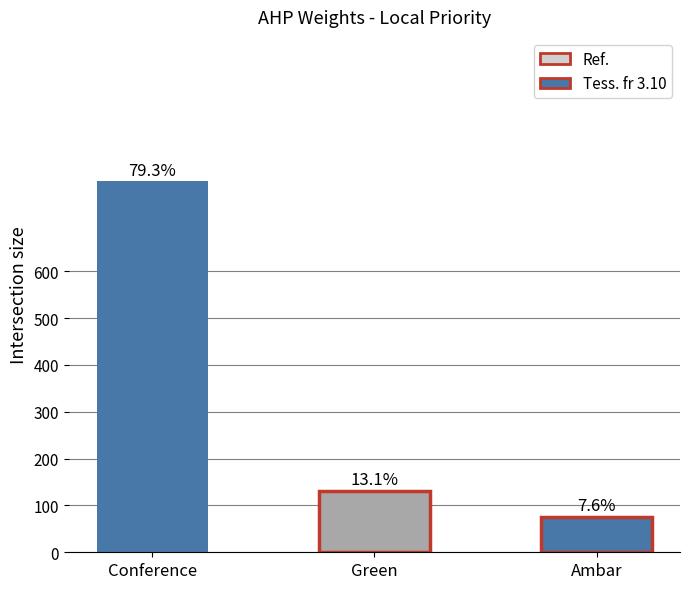

List the labels in order of value, smallest first.

Ambar, Green, Conference